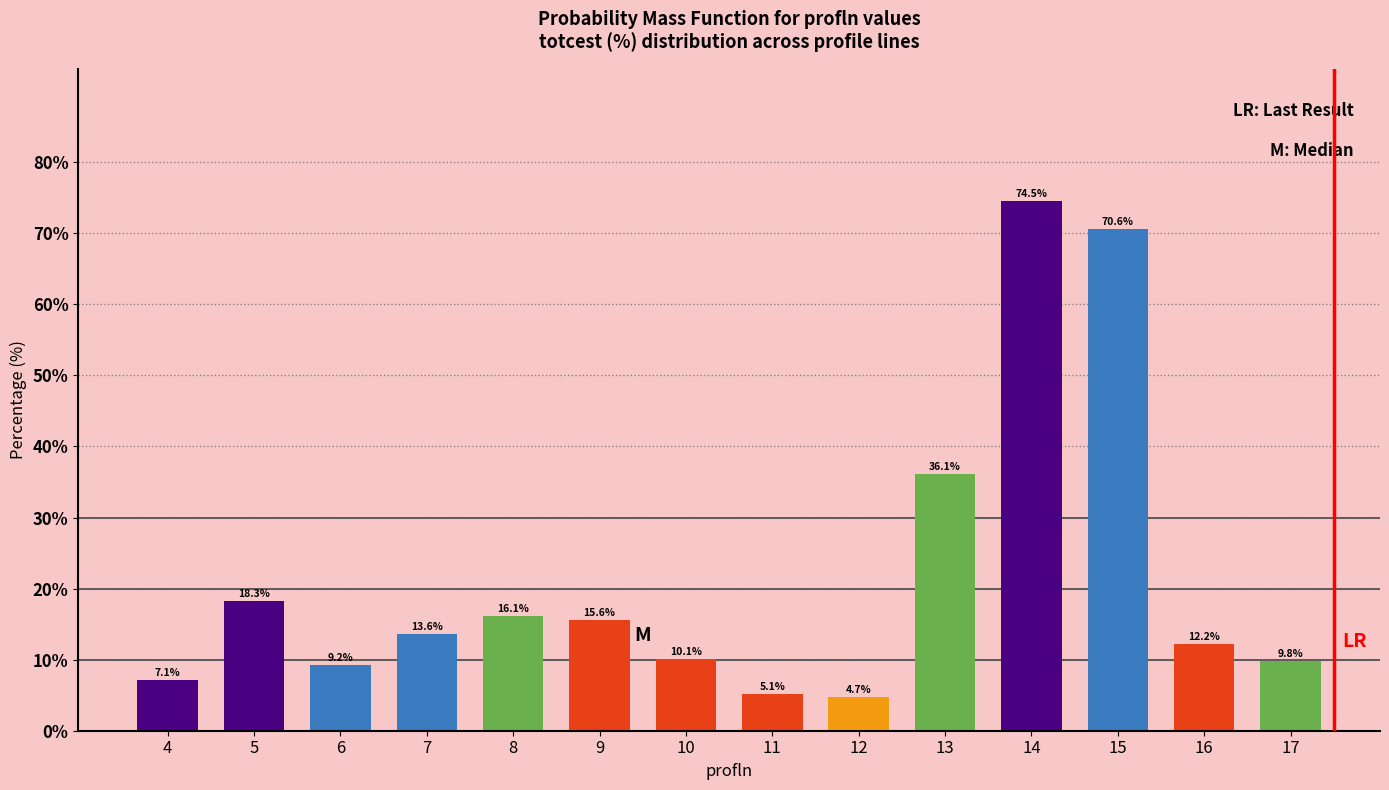

Reading left to right, what are all the values shown in this chart?

4=7.1	5=18.3	6=9.2	7=13.6	8=16.1	9=15.6	10=10.1	11=5.1	12=4.7	13=36.1	14=74.5	15=70.6	16=12.2	17=9.8